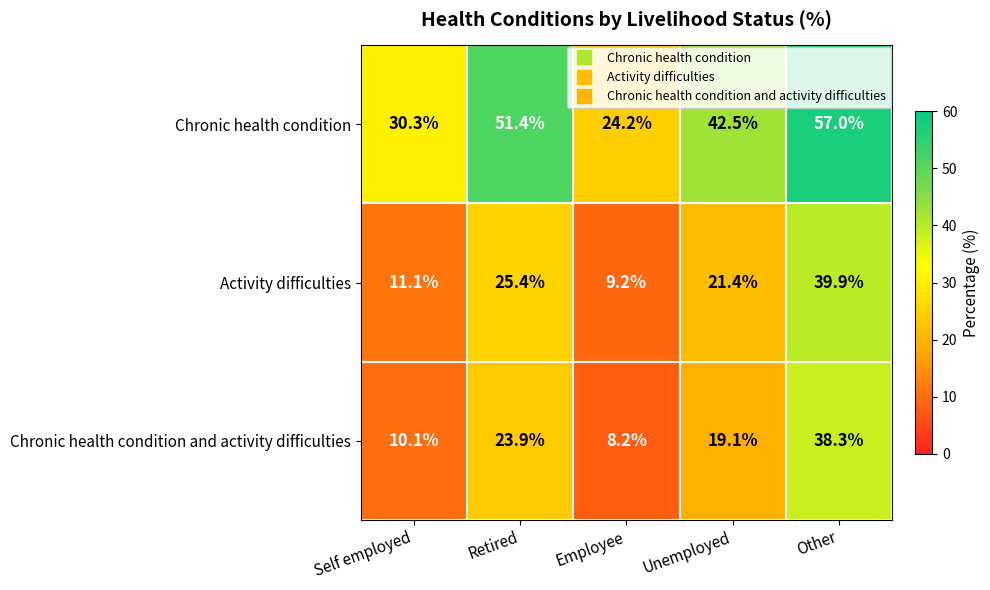

At which label does Chronic health condition and activity difficulties reach its peak?

Other